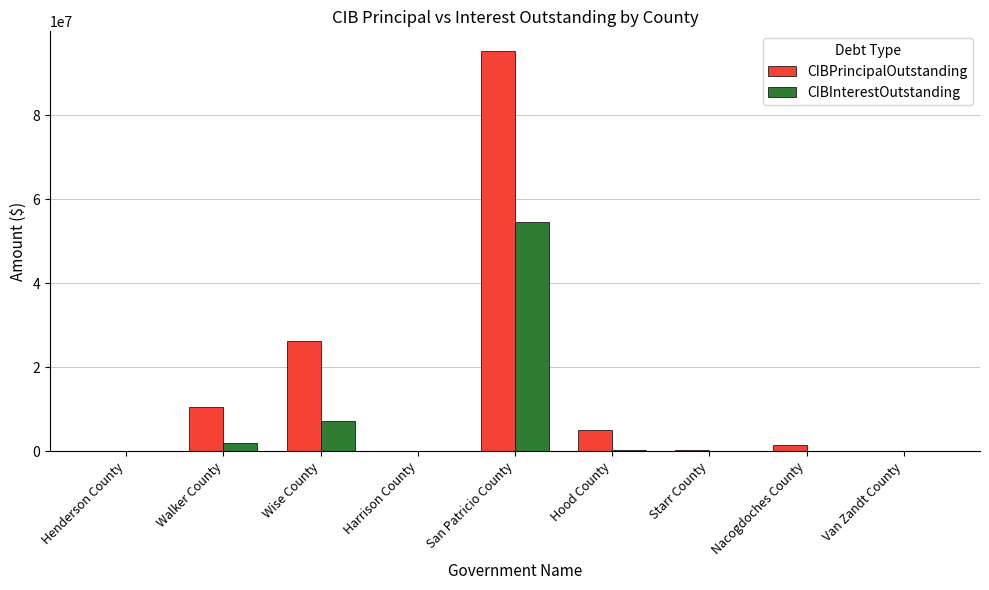

What is the sum of all CIBPrincipalOutstanding values?

138778333.4